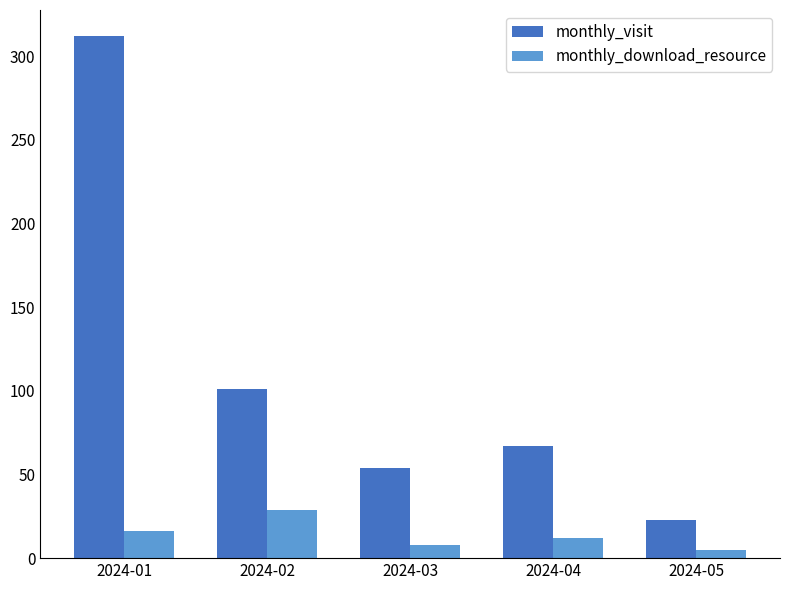

True or false: monthly_download_resource has a value of 6 at 2024-01.

False